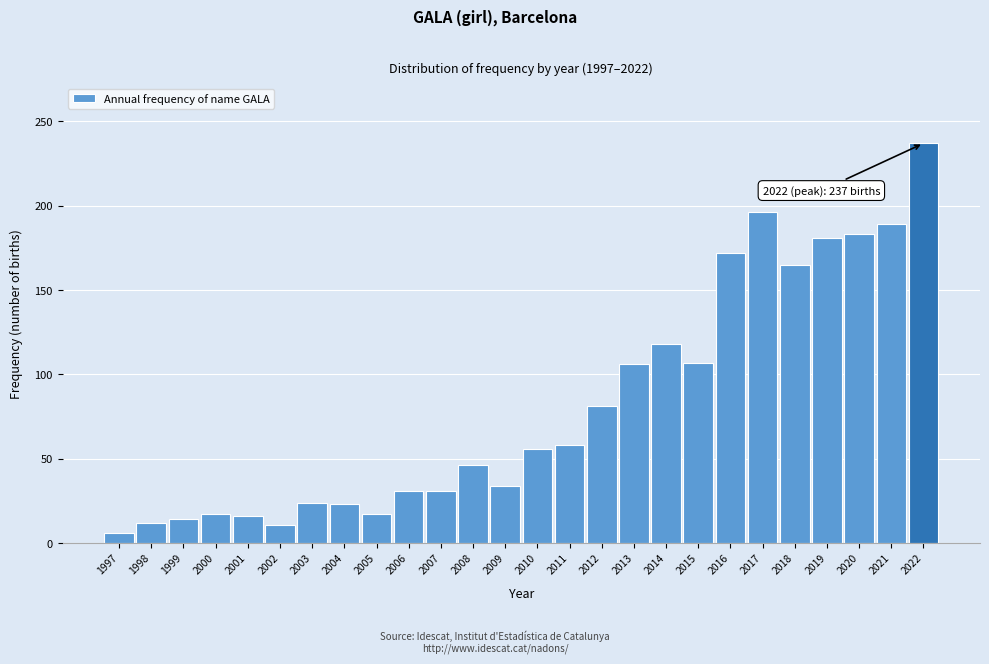

What is the value of the 20th bar from the left?

172